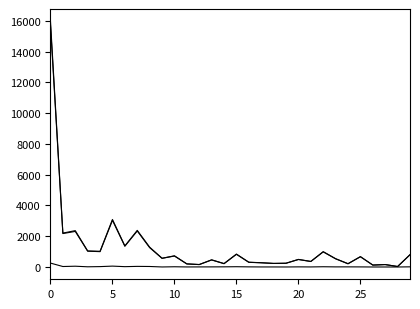

How many lines are shown in the chart?

3